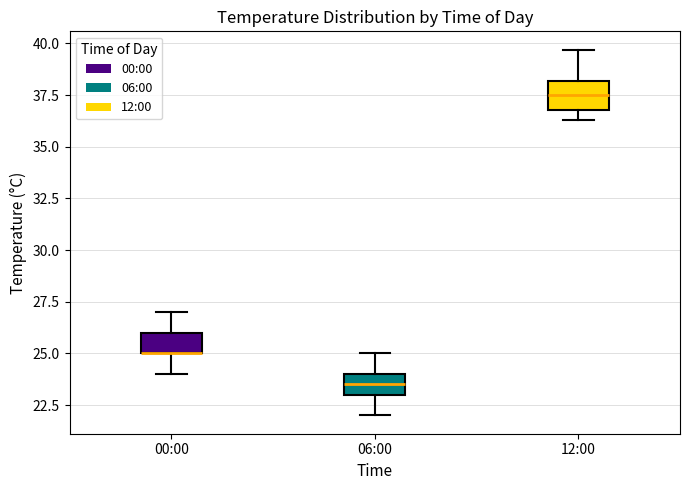

Reading left to right, read every box against the y-axis: the position of its median line, the range the box covers, and the ends of its whiskers. The values are not printed on the chart, so give them approximately, as read against the axis.

00:00: median 25.0 (drawn on the box's lower edge), box 25.0 to 26.0, whiskers 24.0 to 27.0
06:00: median 23.5, box 23.0 to 24.0, whiskers 22.0 to 25.0
12:00: median 37.5, box 37.0 to 38.0, whiskers 36.5 to 39.5